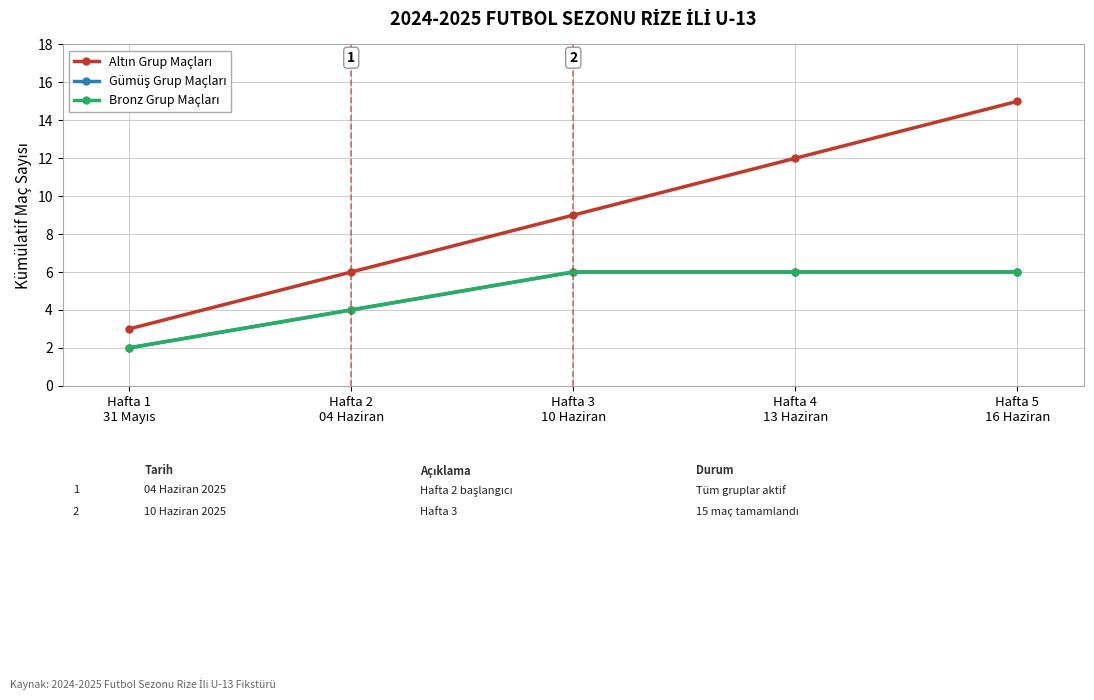

True or false: Gümüş Grup Maçları has a value of 4 at Hafta 2
04 Haziran.

True